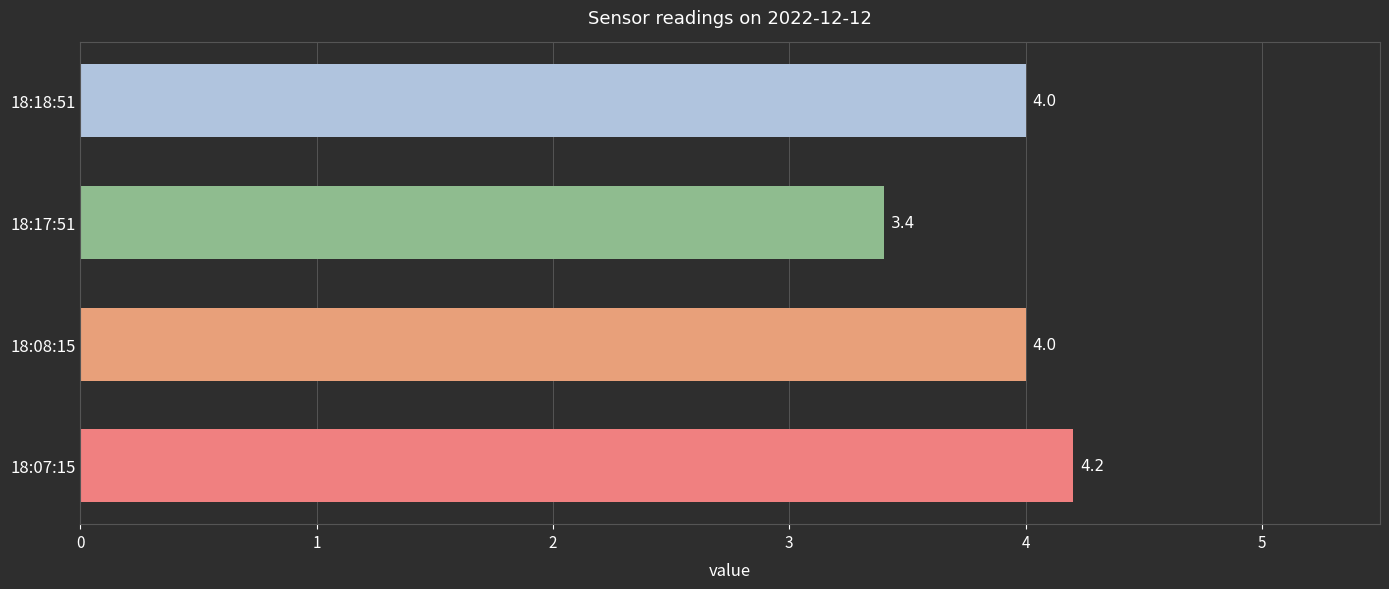

Which has a higher value, 18:08:15 or 18:07:15?

18:07:15